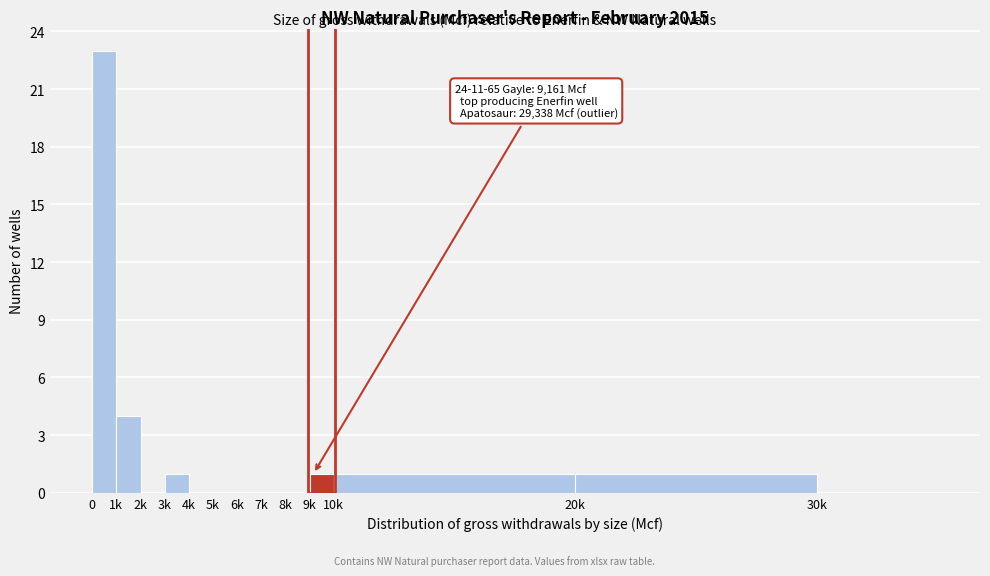

Reading left to right, list all the values displayed in this chart.

0=23	1k=4	2k=0	3k=1	4k=0	5k=0	6k=0	7k=0	8k=0	9k=1	10k=1	20k=1	30k=0